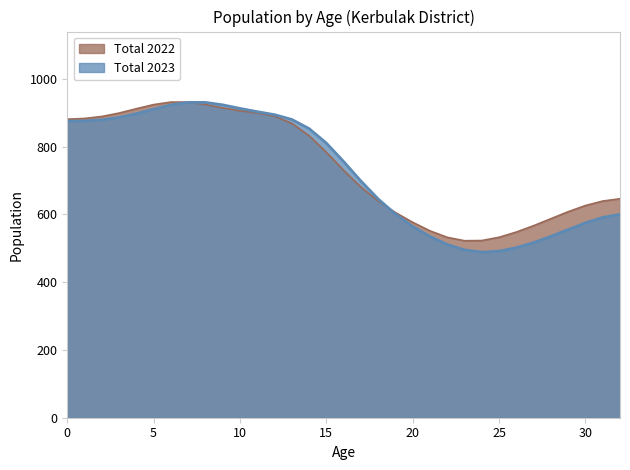

At which label is Total 2022 closest to 726?

16